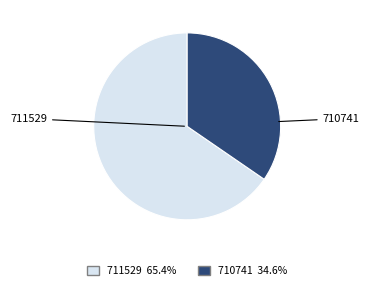

What is the ratio of the value at 710741 to the value at 711529?

0.5